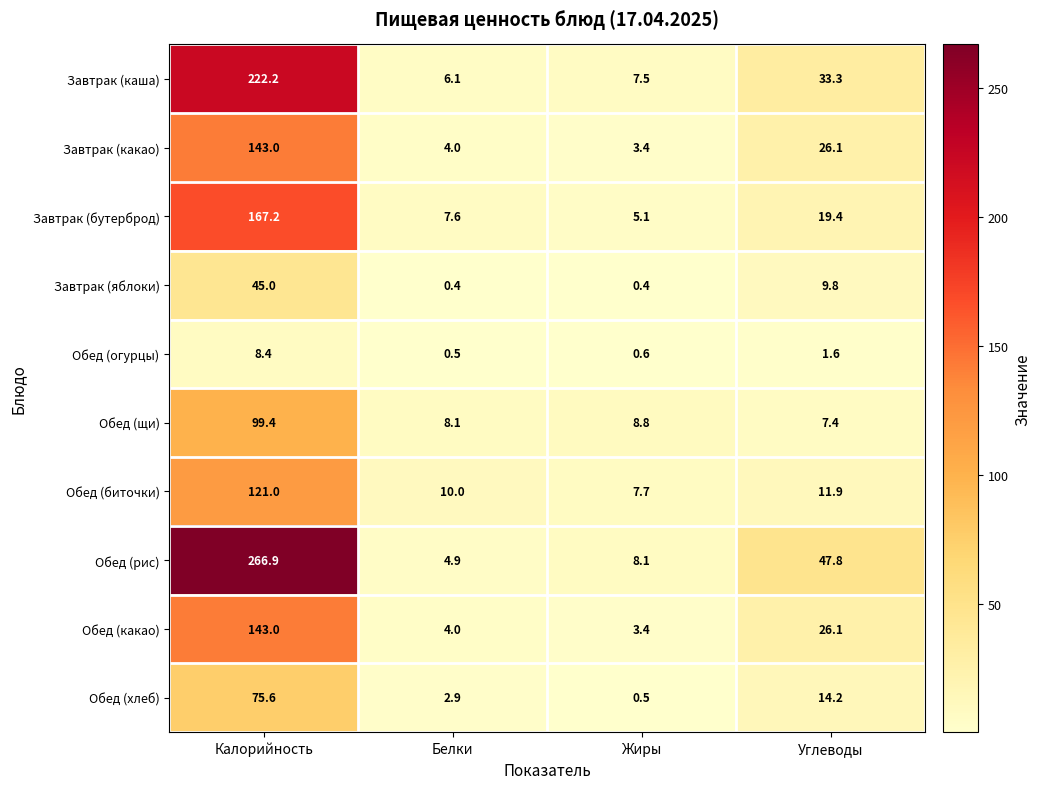

Which series changed the most between Белки and Углеводы?

Обед (рис)